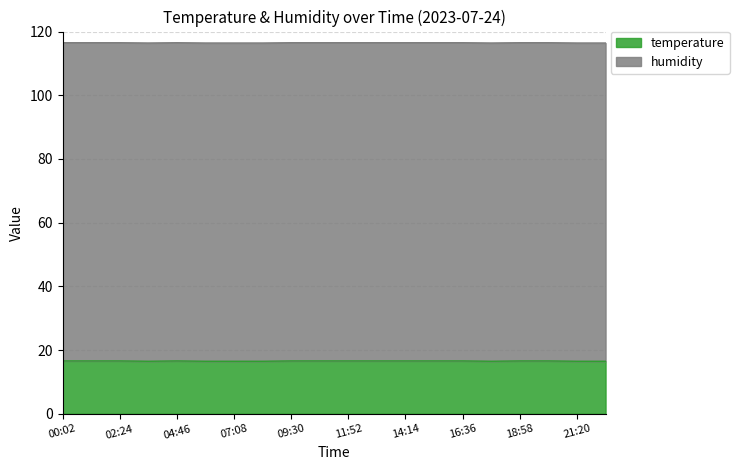

List the labels in order of value, largest first.

00:02, 01:13, 02:24, 04:46, 09:30, 10:41, 11:52, 13:03, 14:14, 15:25, 16:36, 18:58, 20:09, 03:35, 05:57, 07:08, 08:19, 17:47, 21:20, 22:31